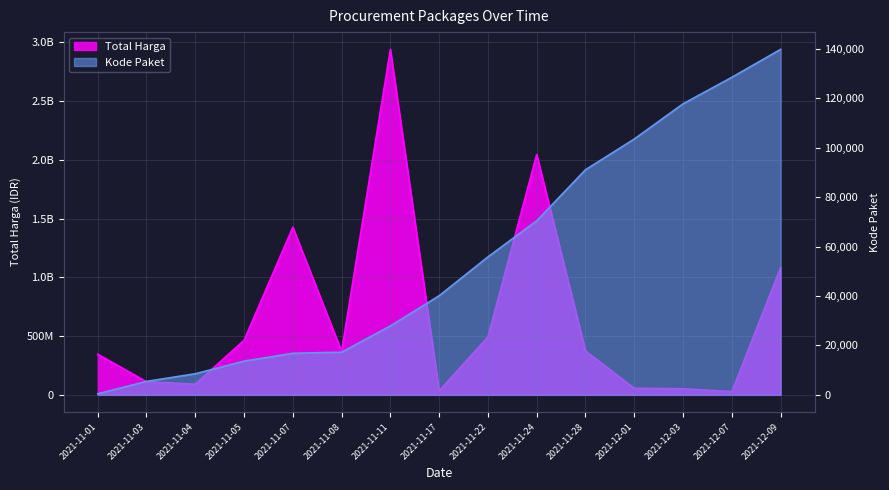

Which label corresponds to the largest value in the chart?

2021-11-11